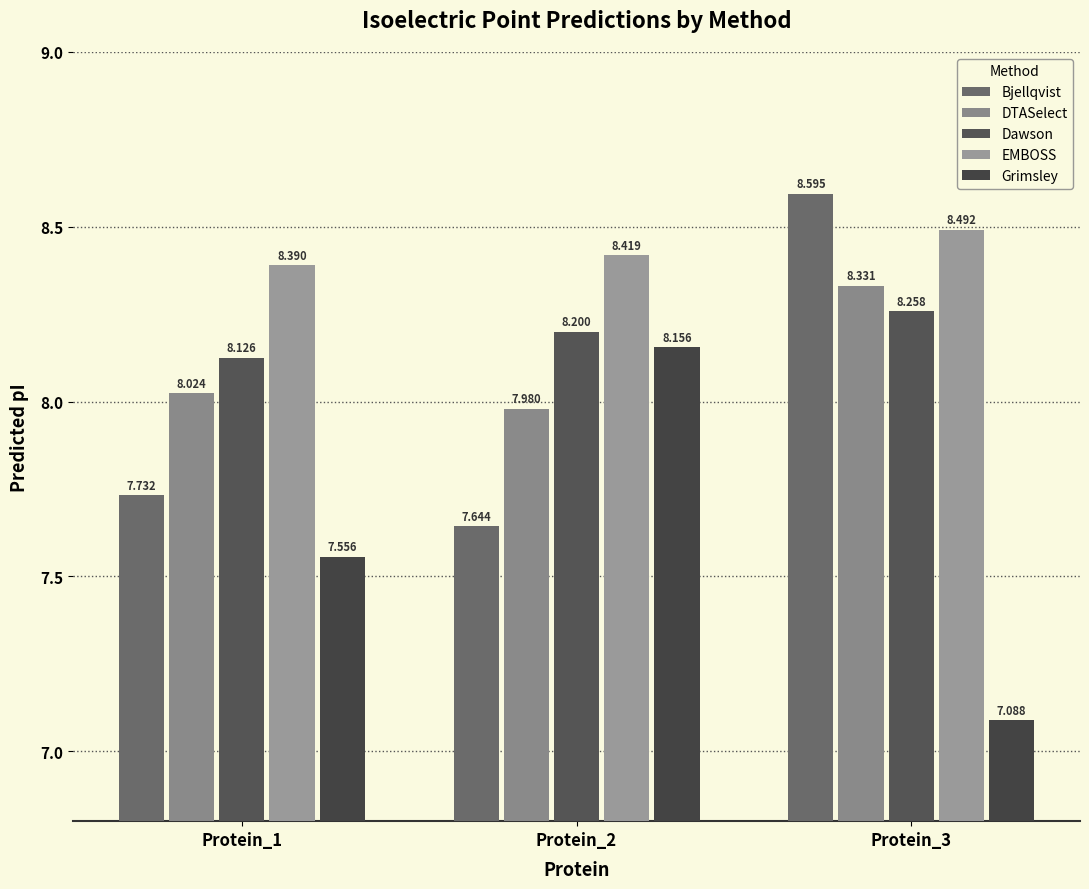

What is the difference between the maximum and second lowest values in the Bjellqvist series?

0.9